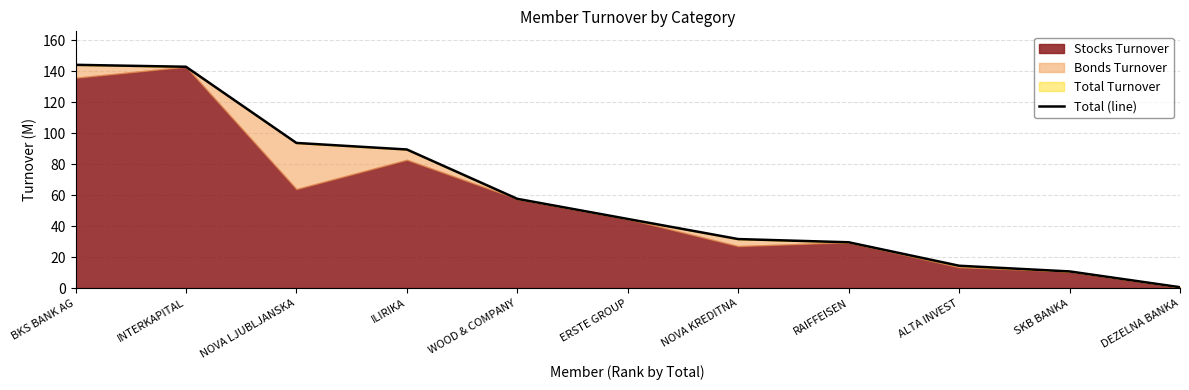

Where is the data nearest to the value 72?

WOOD & COMPANY